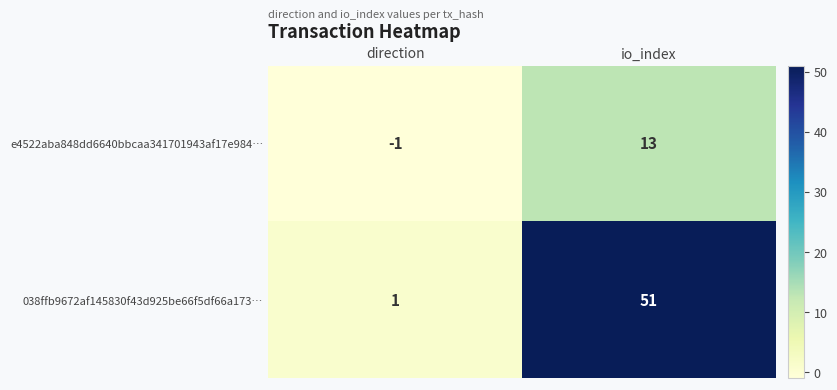

At how many categories does at least one series exceed 44?

1